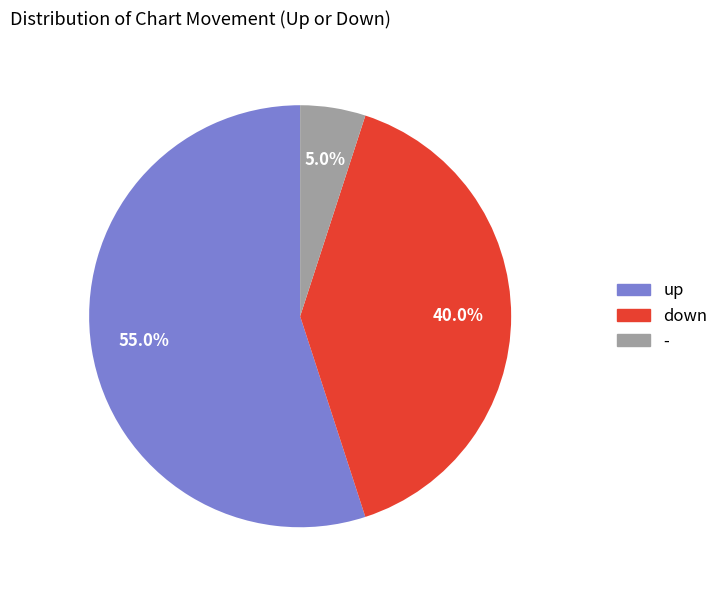

To the nearest percent, what percentage of the pie is down?

40%